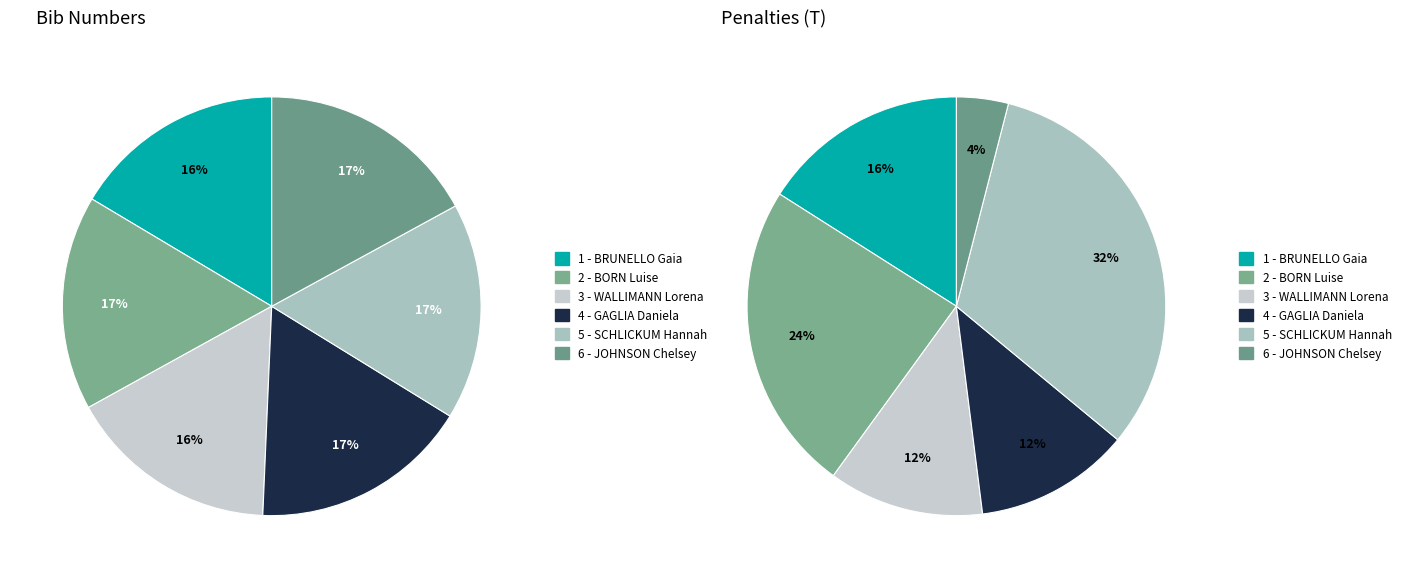

Do 2 - BORN Luise and 1 - BRUNELLO Gaia together represent more than half of the pie?

No